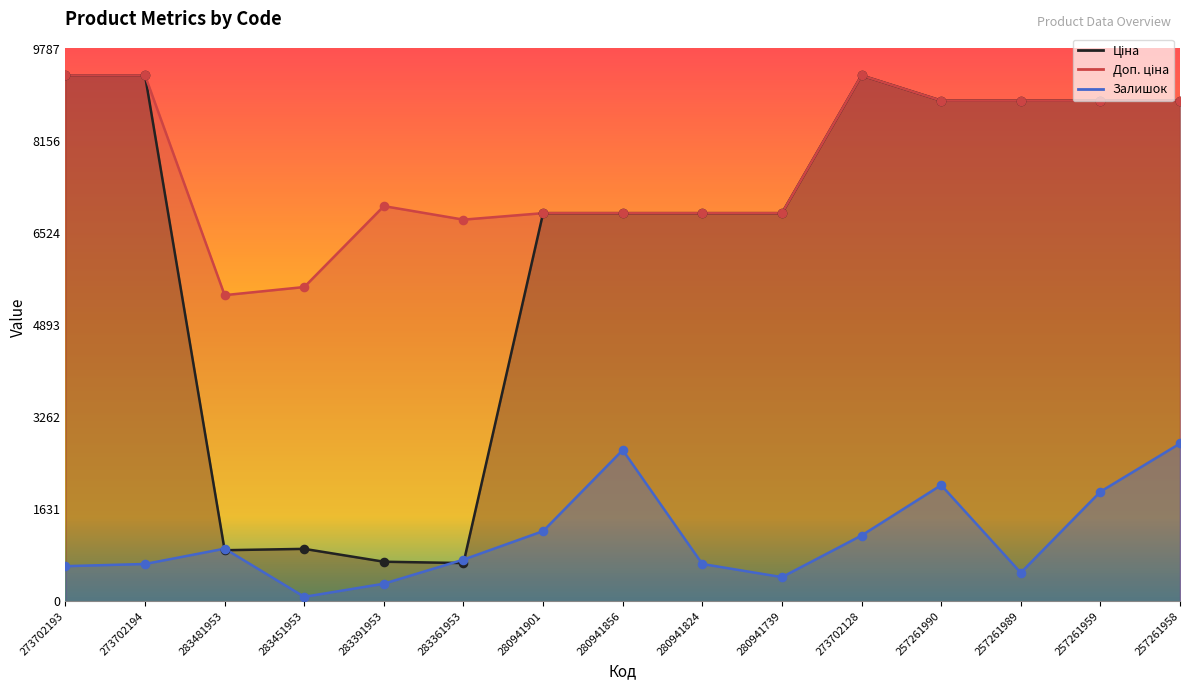

At which category is the sum across all series the highest?

257261958